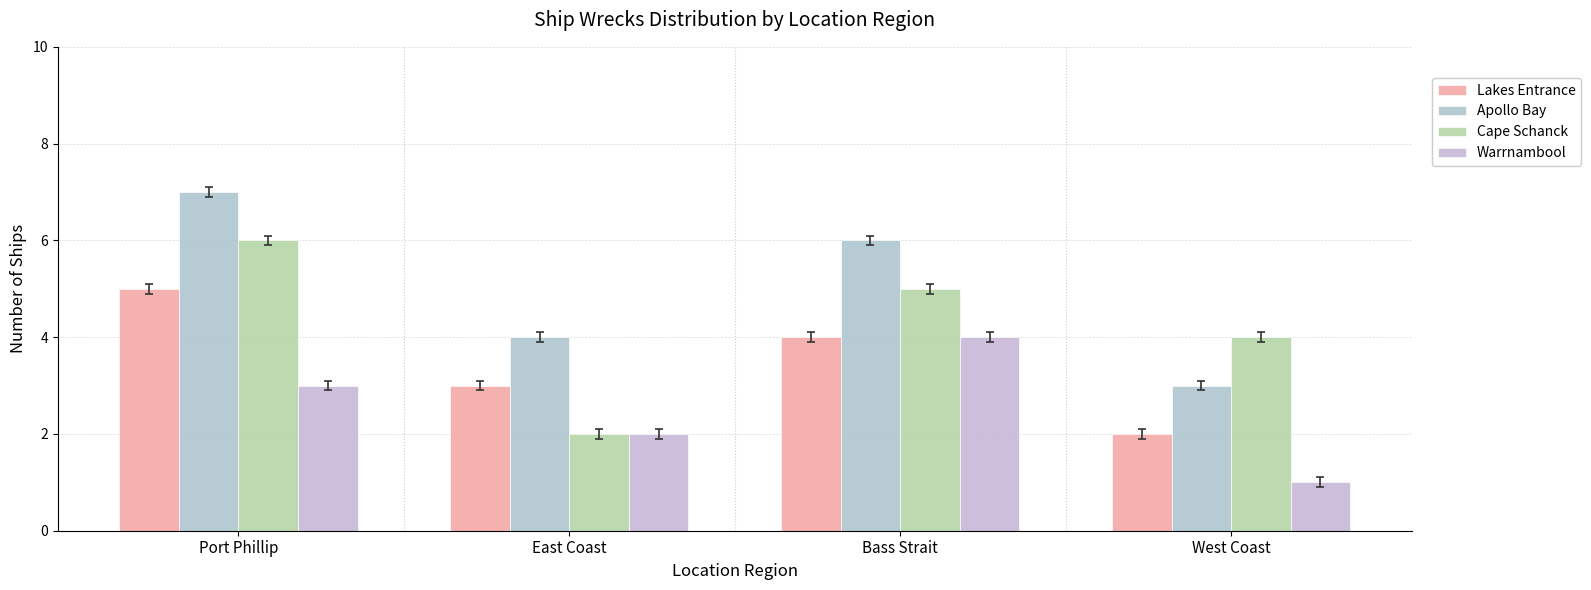

What is the value of the Apollo Bay bar at the 3rd from the left?

6